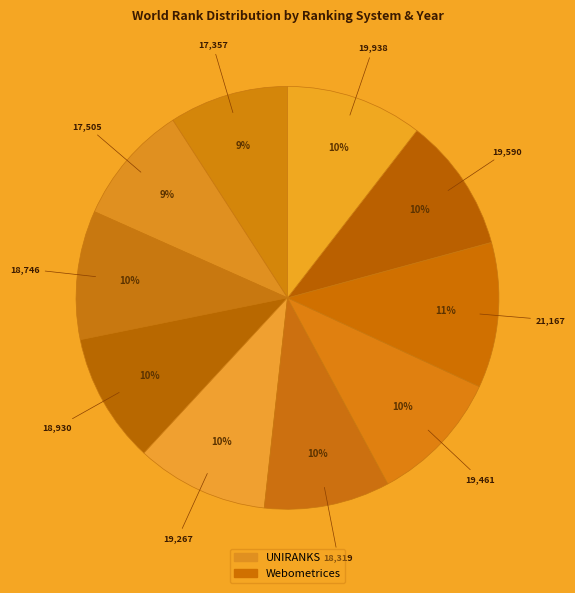

To the nearest percent, what is the average slice percentage?

10%